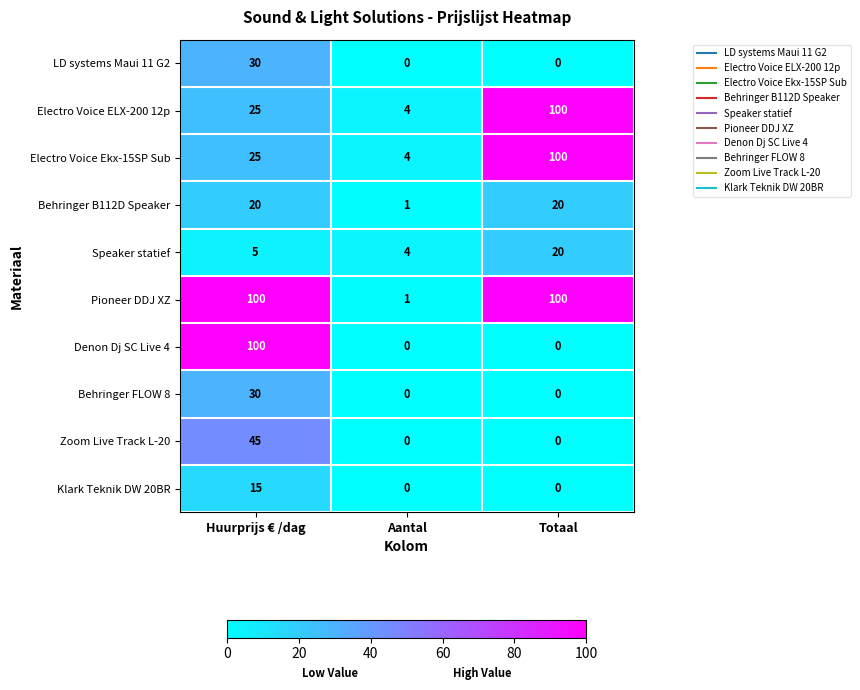

Which series has the widest spread of values?

Denon Dj SC Live 4